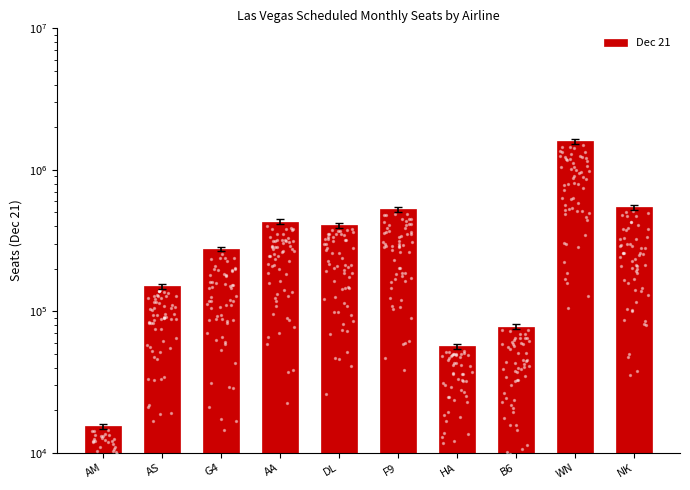

Which has a higher value, G4 or AS?

G4